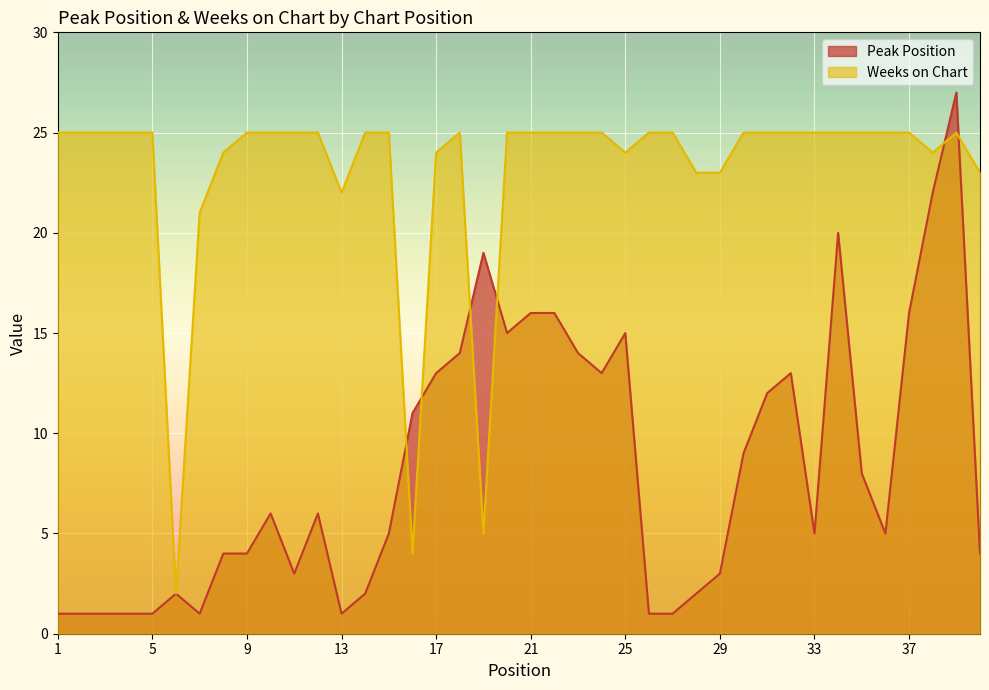

What is the total value across all series at 4?

26